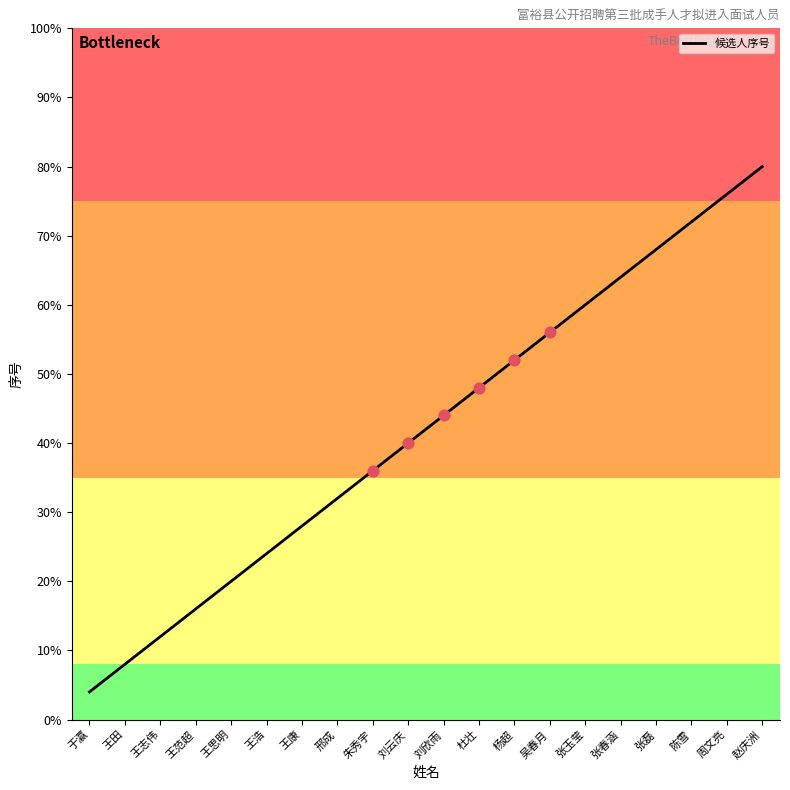

Between 王浩 and 周文亮, which is larger?

周文亮